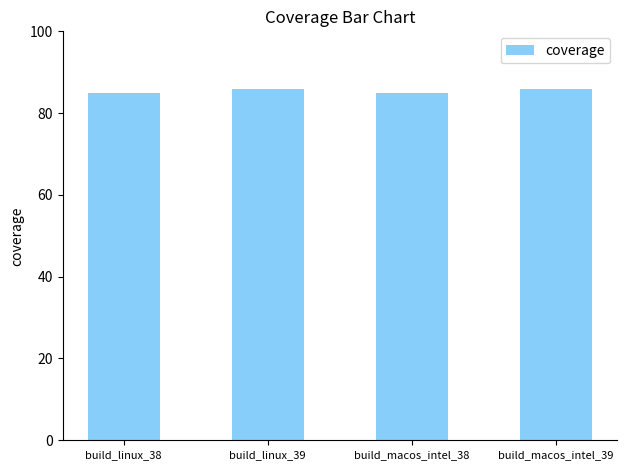

What is the difference between the maximum and minimum values?

1